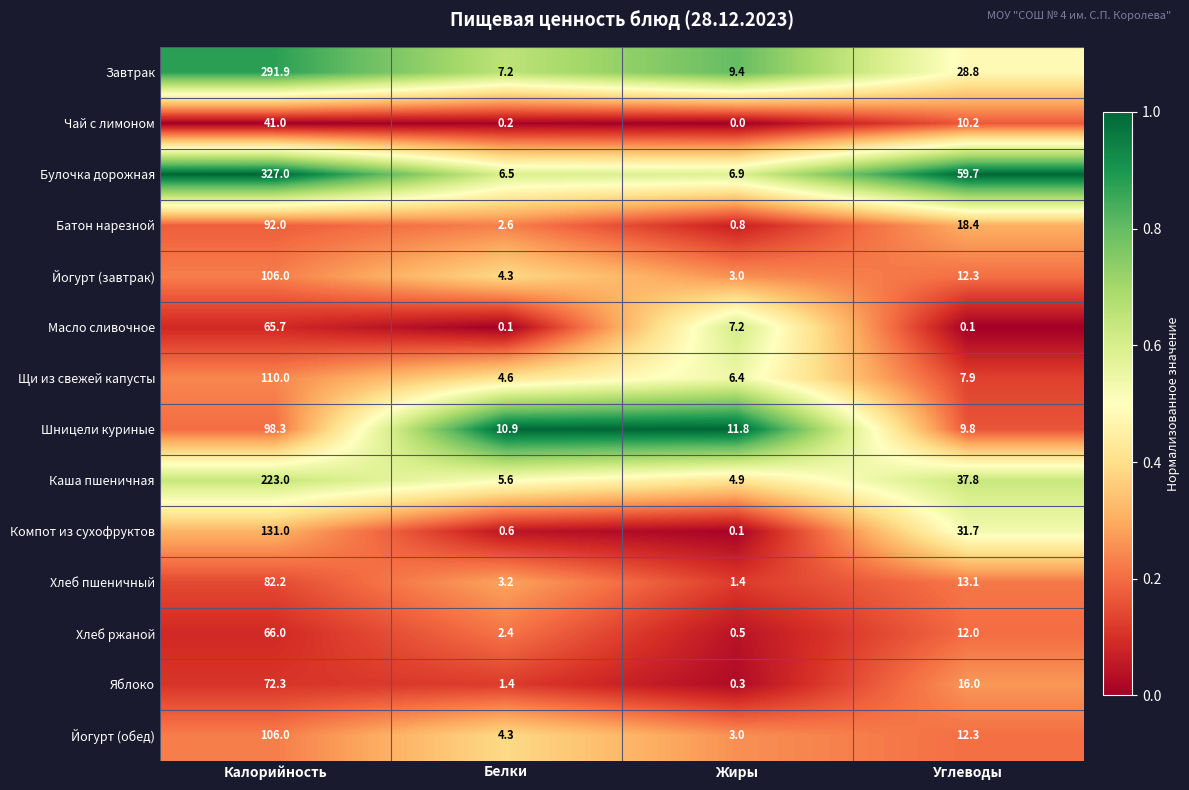

Which series has the widest spread of values?

Булочка дорожная